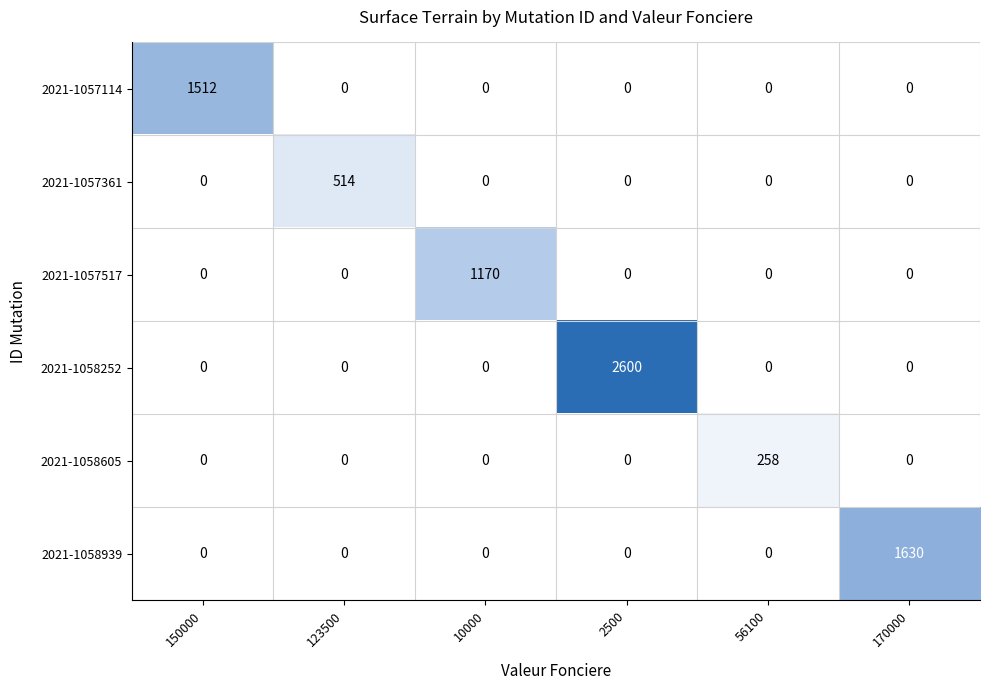

The 2021-1057114 series shows -991 at 56100. True or false?

False